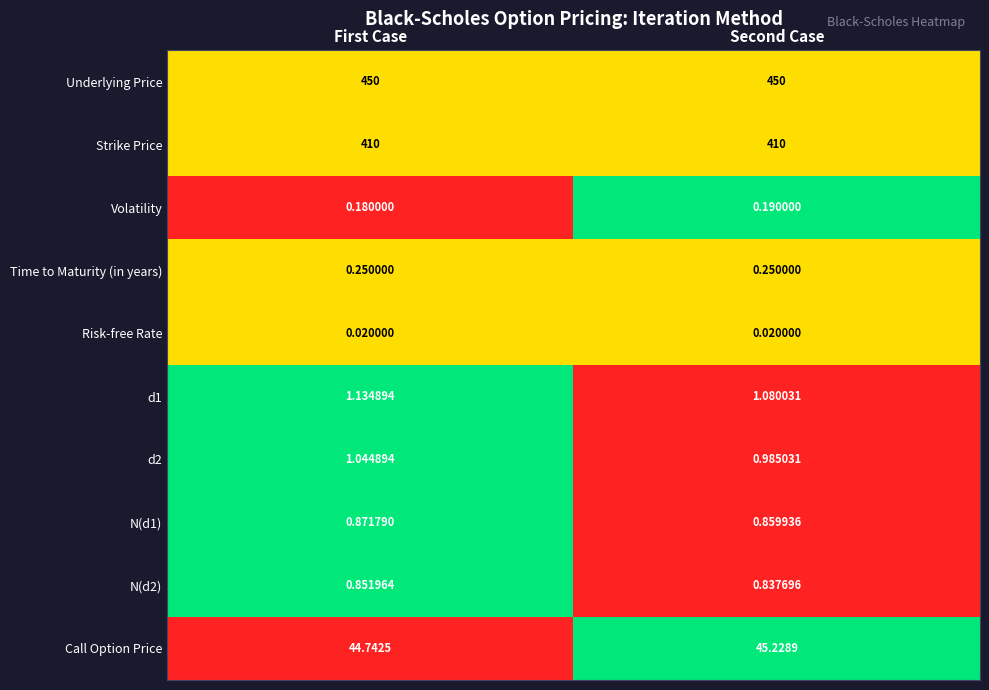

At which label is d1 closest to 1?

Second Case